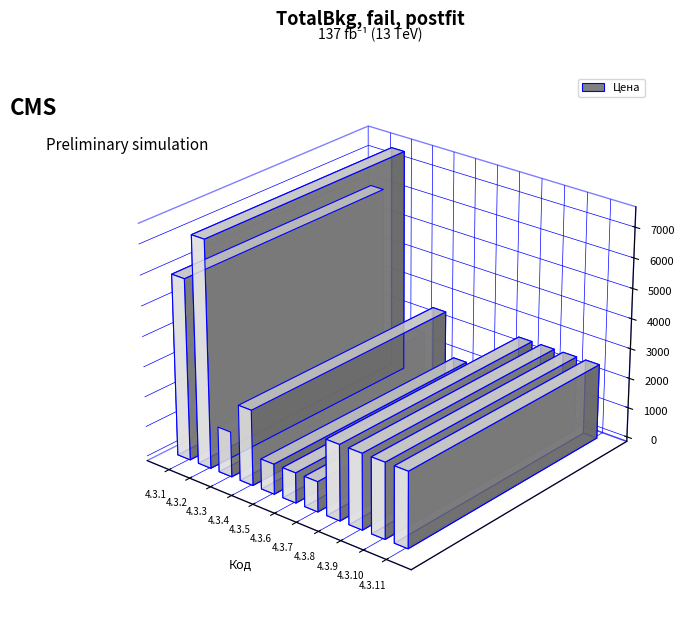

True or false: the data shows 3476 at 4.3.8.

False